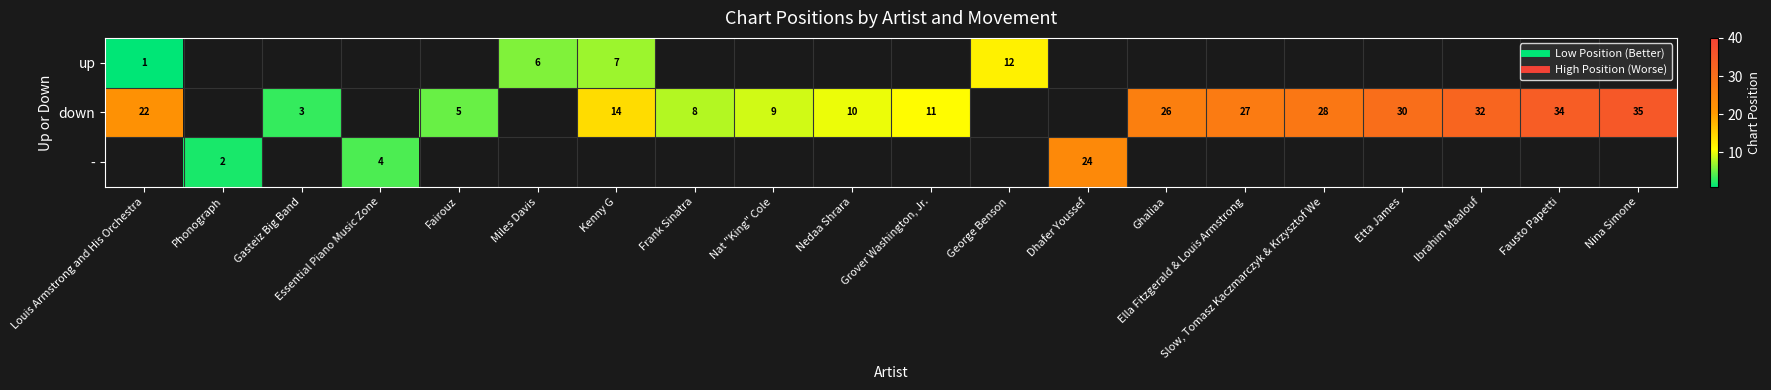

At how many categories does at least one series exceed 10?

12